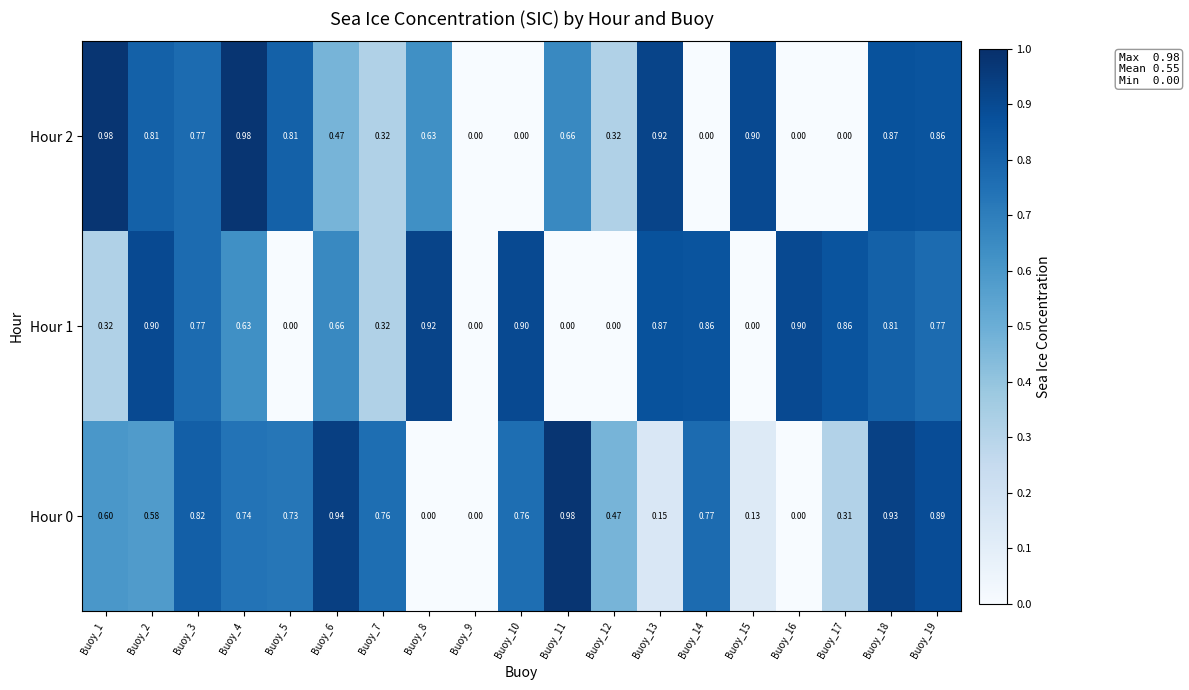

Is the value of Hour 0 at Buoy_2 greater than the value of Hour 2 at Buoy_11?

No